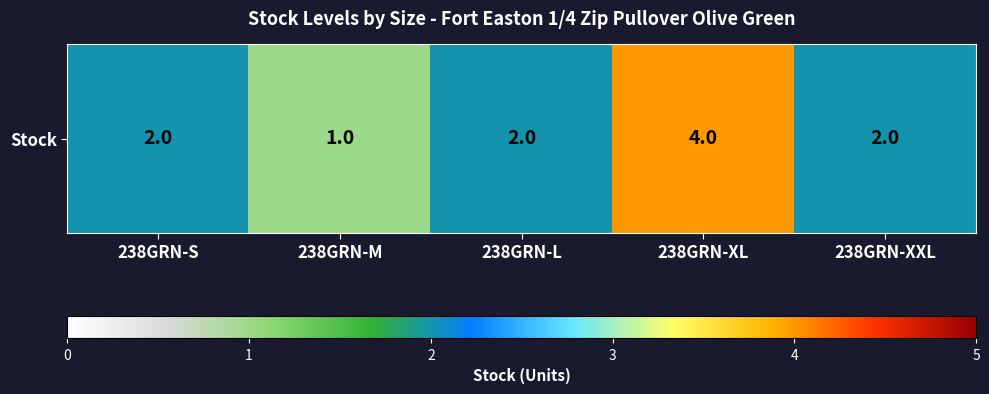

Where does the data first go above 2?

238GRN-XL